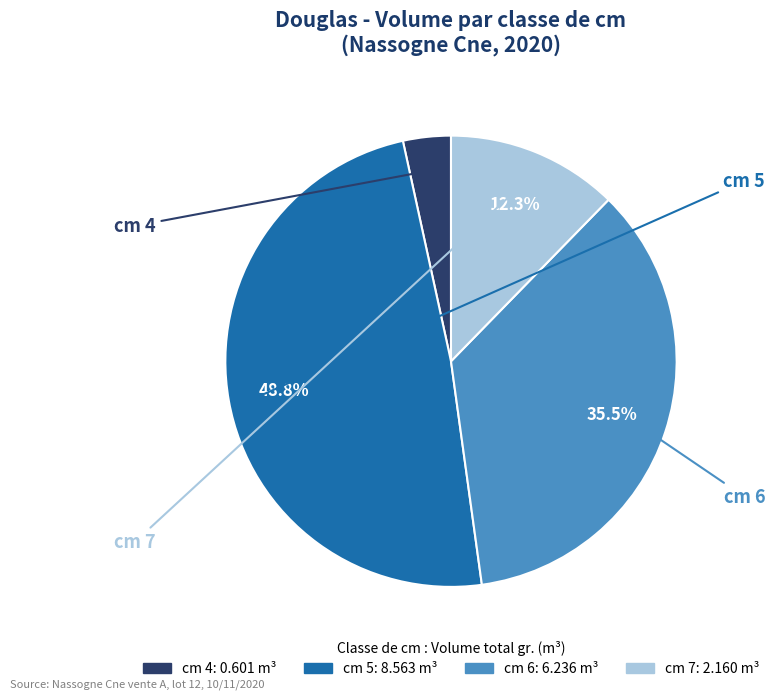

Which slice is the smallest?

cm 4